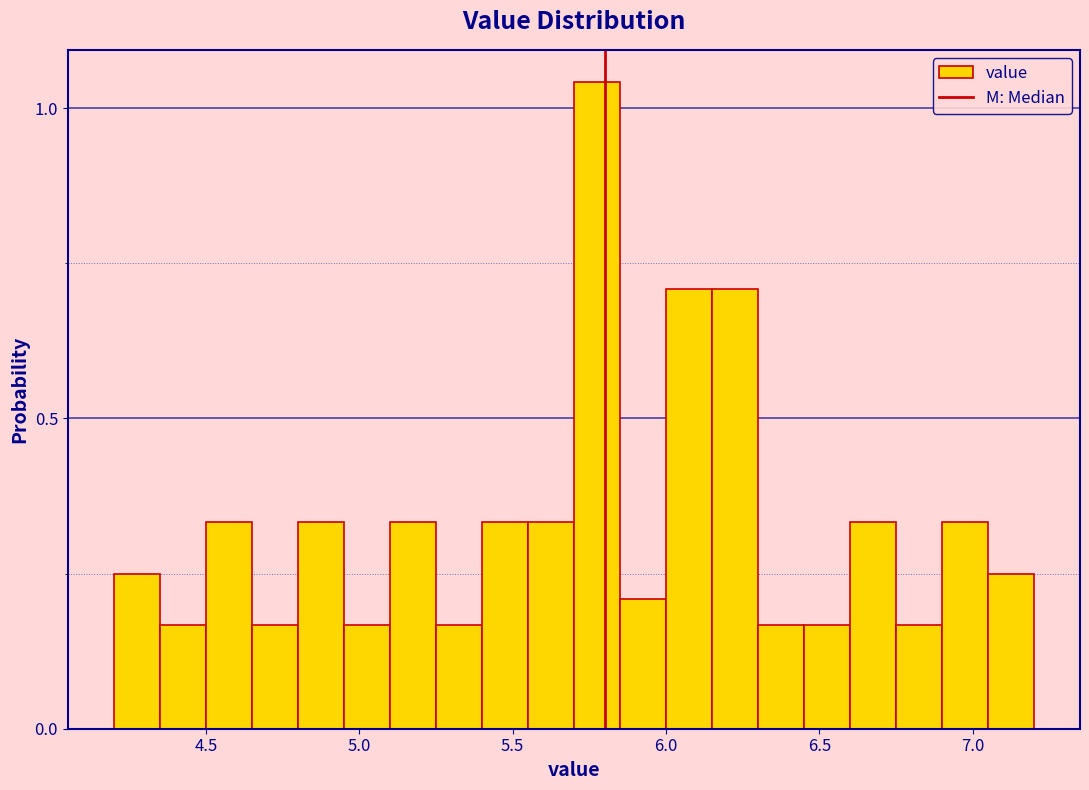

Around what value on the x-axis is the tallest bar? Give the approximate position of its centre, as read against the axis.

5.80